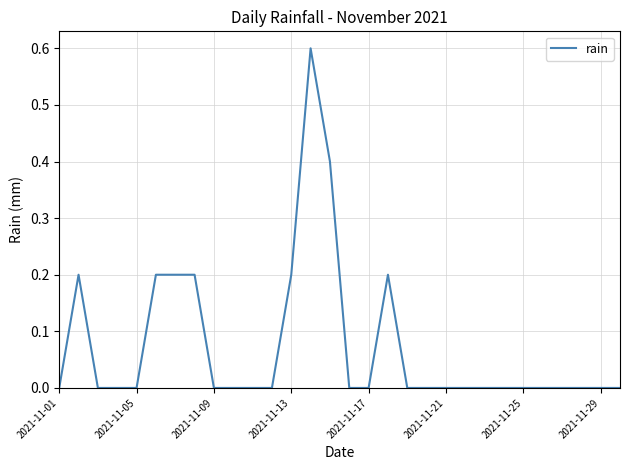

Reading right to left, extract all data points from this chart.

0.0	0.0	0.0	0.0	0.0	0.0	0.0	0.0	0.0	0.0	0.0	0.0	0.2	0.0	0.0	0.4	0.6	0.2	0.0	0.0	0.0	0.0	0.2	0.2	0.2	0.0	0.0	0.0	0.2	0.0